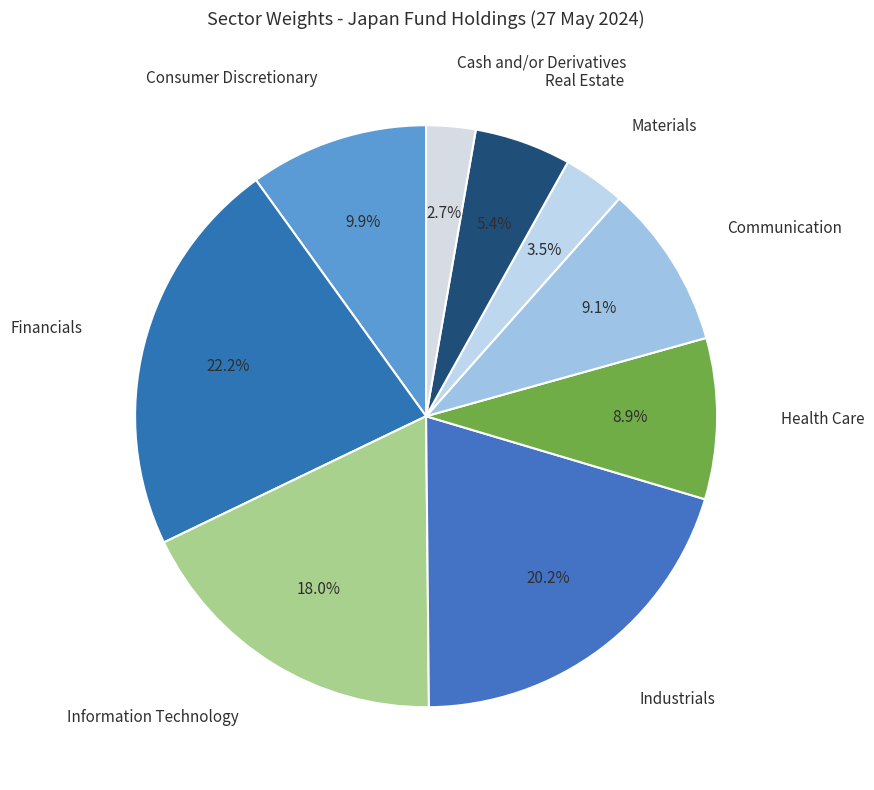

How much of the chart is everything except Information Technology?

82.0%